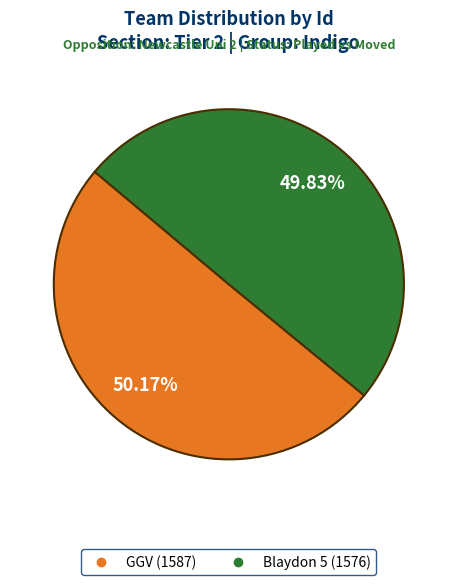

Is it true that GGV is 50% of the pie?

True